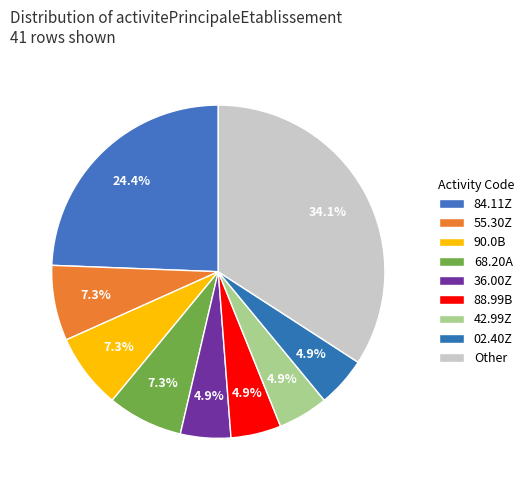

How many segments does this pie chart have?

9